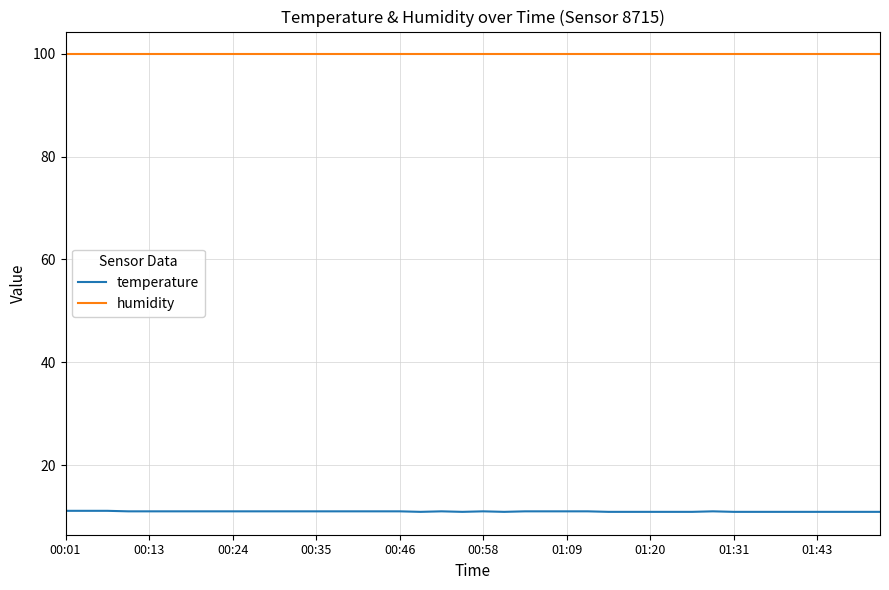

True or false: humidity and temperature intersect in this chart.

False